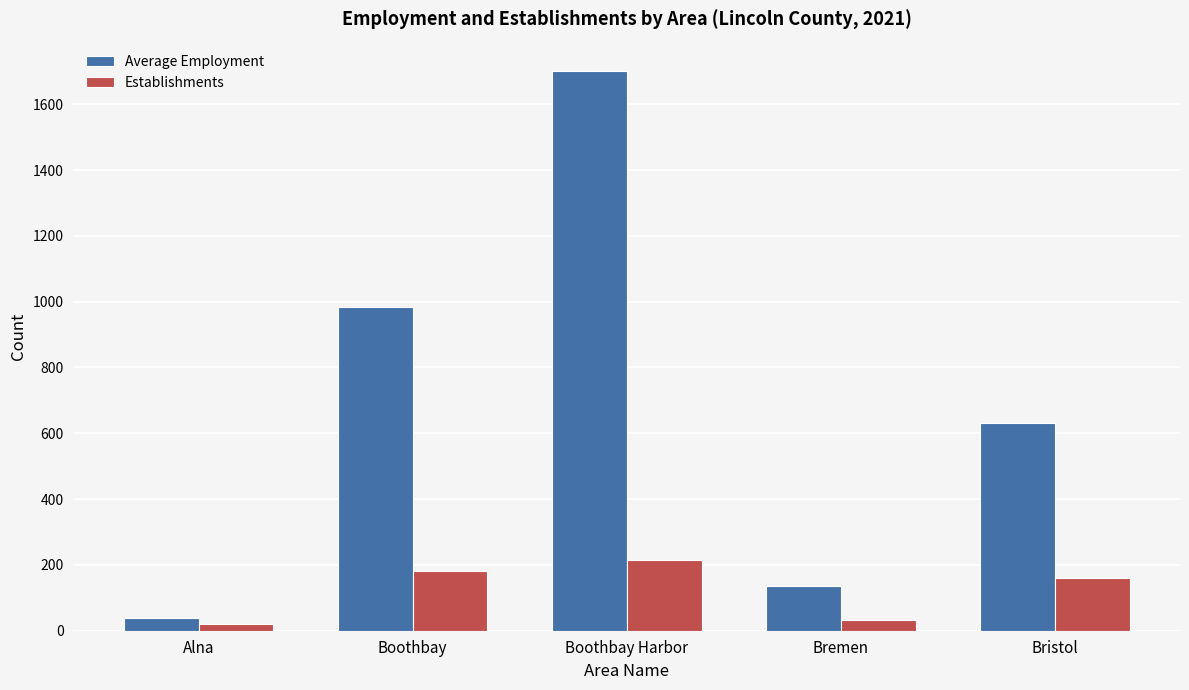

Where does the Establishments series first go above 159?

Boothbay